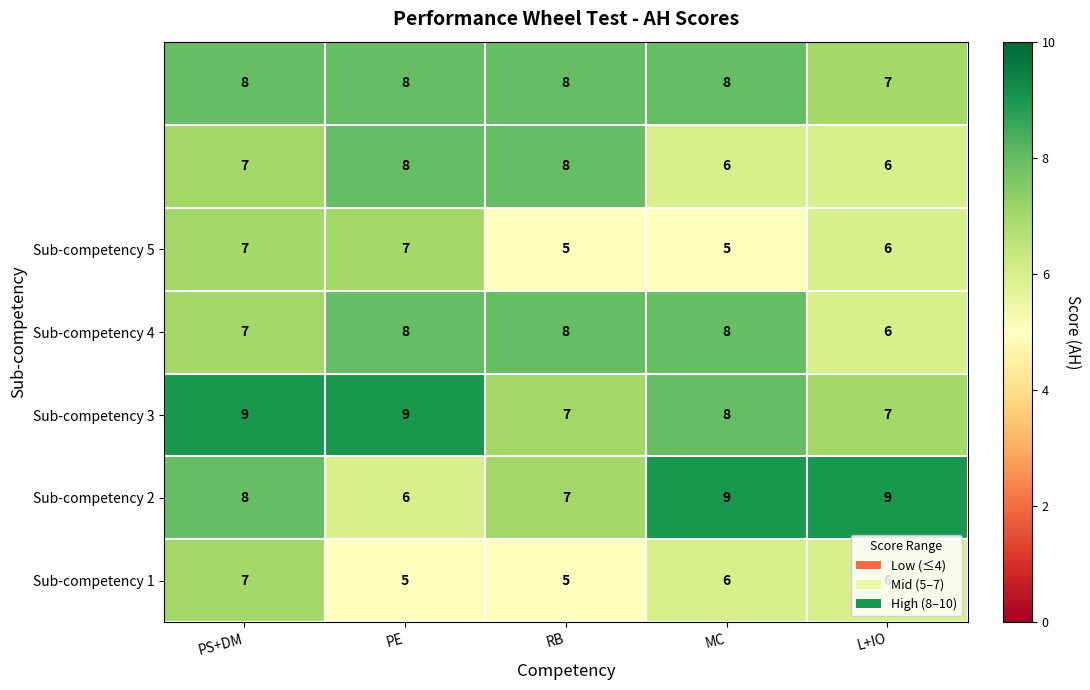

What is the difference between the highest and lowest values at PE?

4